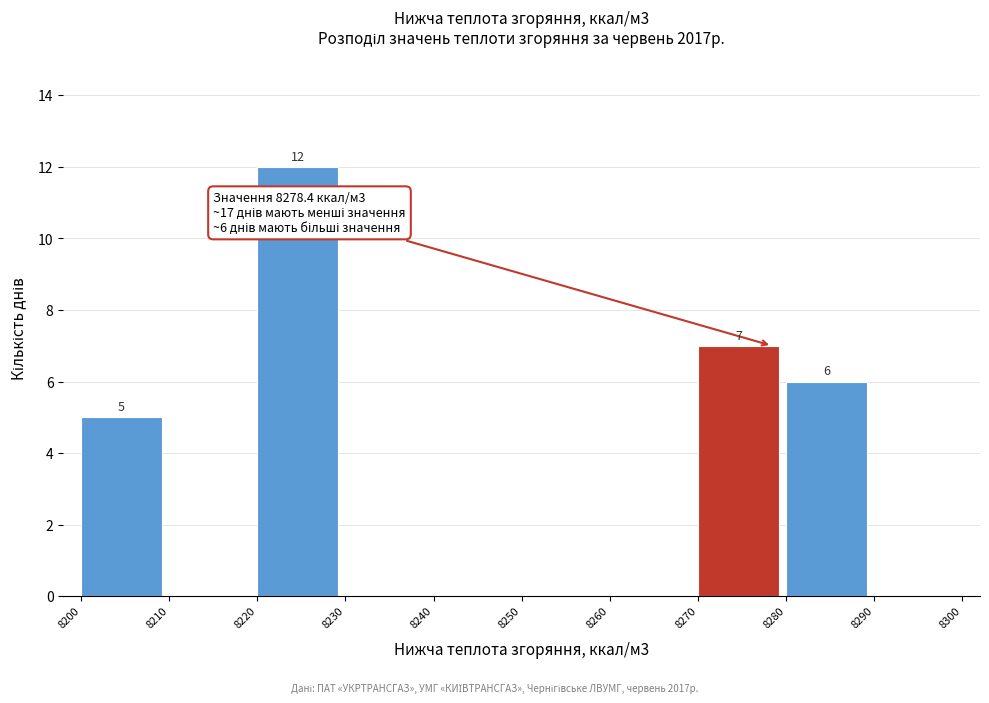

Which range on the x-axis has the tallest bar?

8220 to 8230